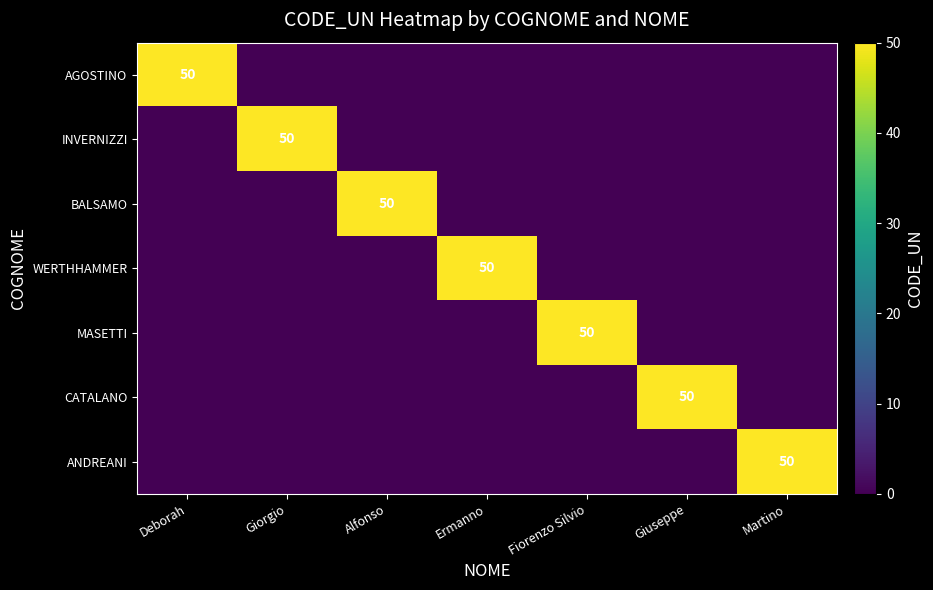

Is it true that CATALANO equals -35 at Alfonso?

False